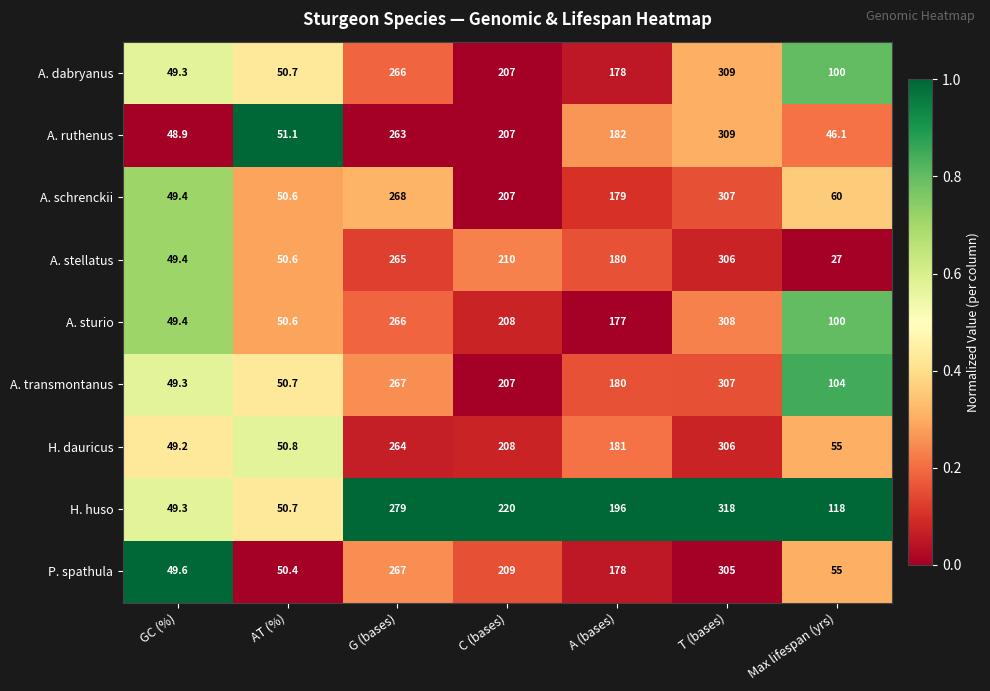

Which series has the widest spread of values?

A. stellatus